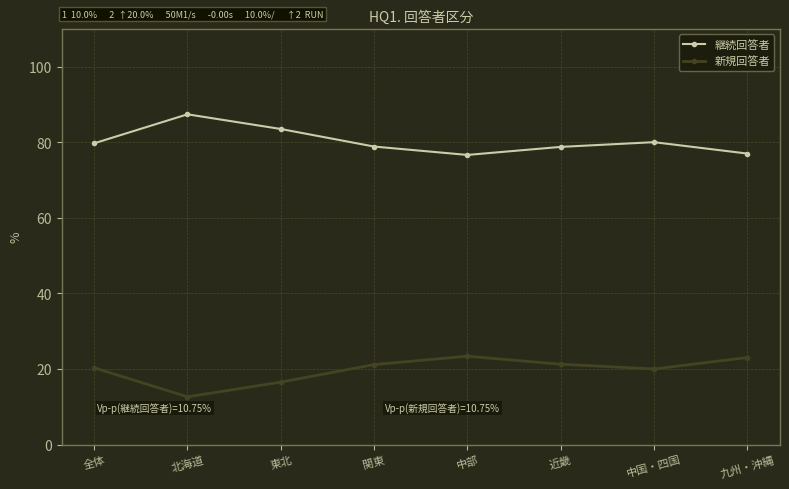

Where does the 新規回答者 series first go above 21?

関東